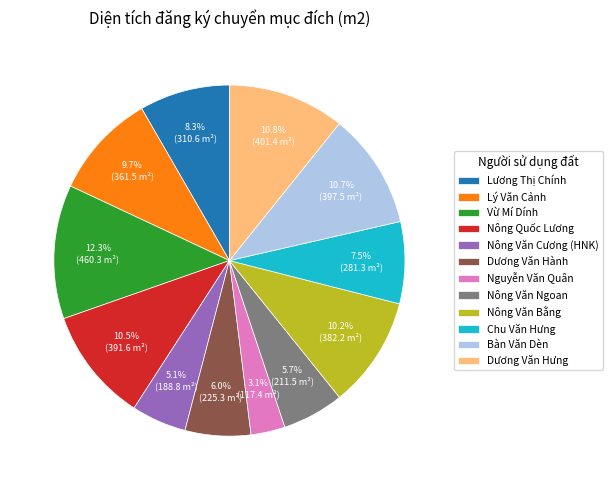

To the nearest percent, what is the combined percentage of Dương Văn Hưng and Lương Thị Chính?

19%